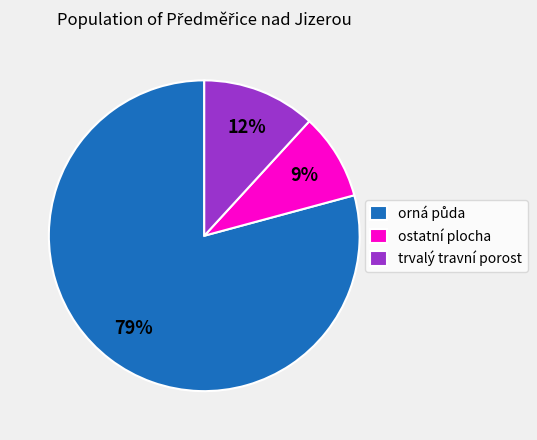

What percentage is the trvalý travní porost slice, to the nearest percent?

12%